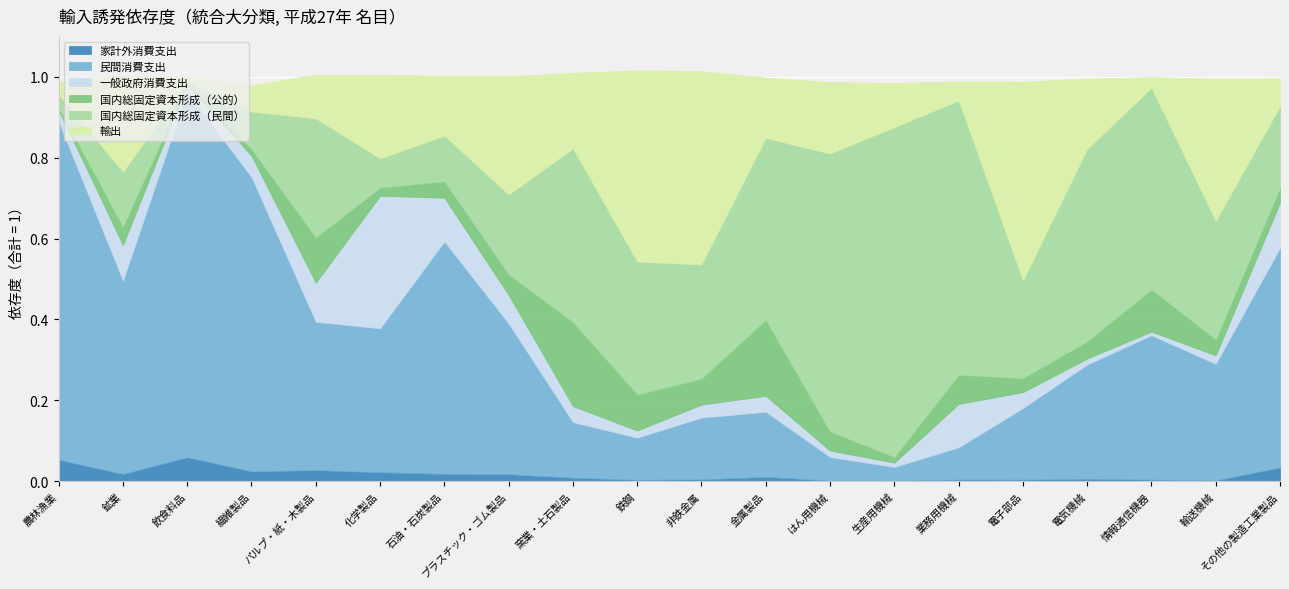

The 輸出 series shows 0.8 at 電子部品. True or false?

False